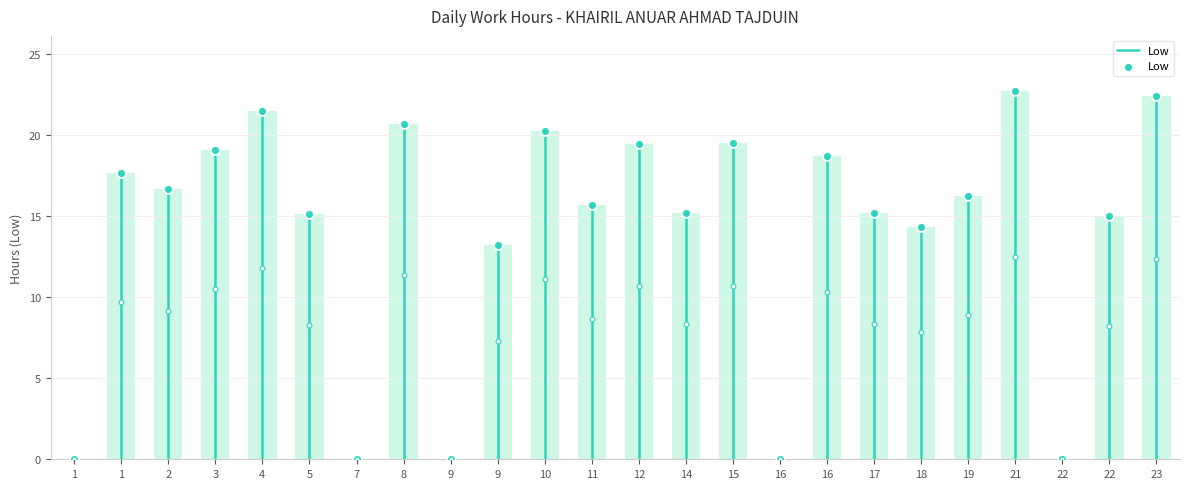

What is the change in value from 1 to 5?

-2.6